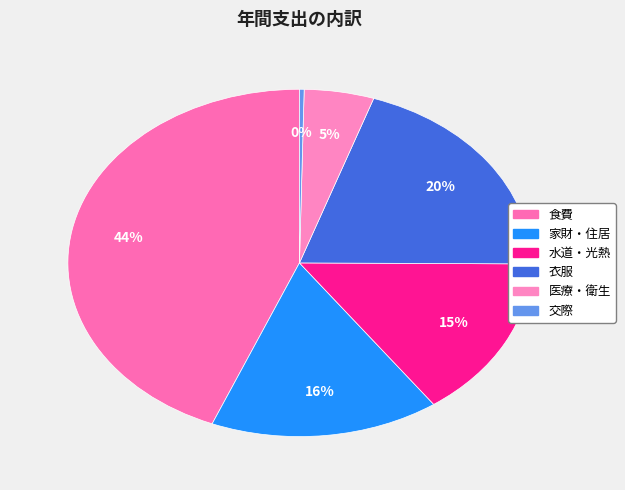

How many segments does this pie chart have?

6